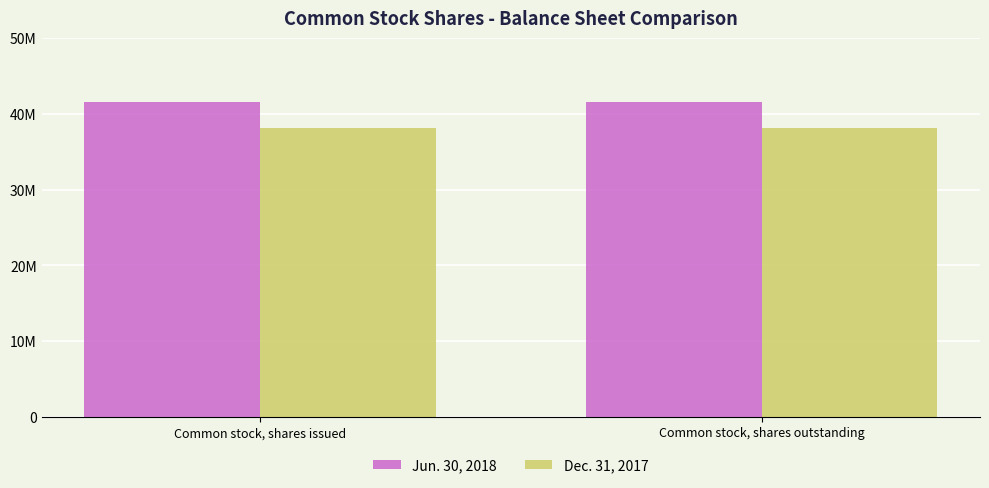

Rank the series by their maximum value, from highest to lowest.

Jun. 30, 2018, Dec. 31, 2017